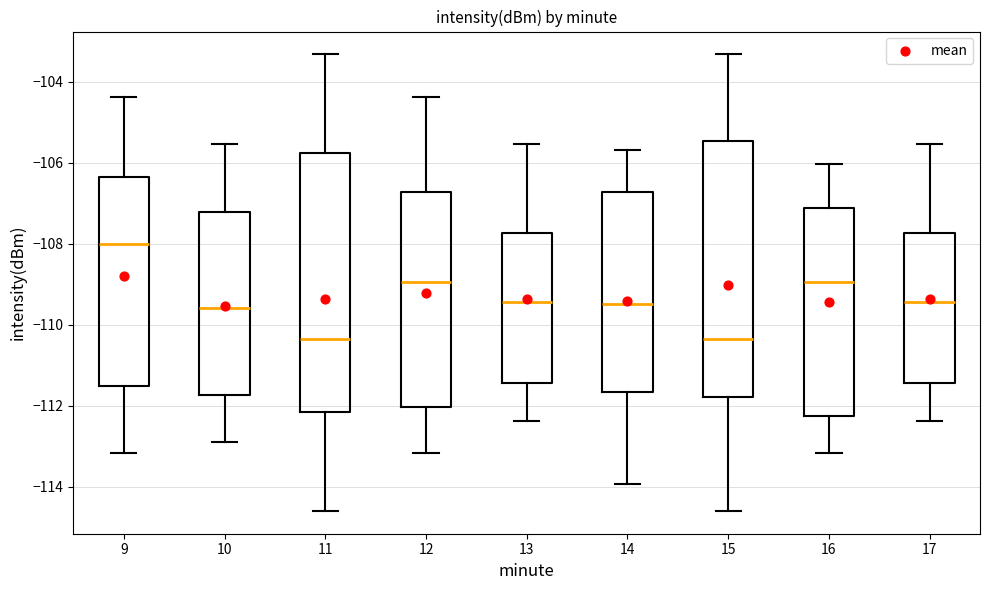

Where does the lower whisker of the box at x = 14 end on the y-axis? The values are not printed on the chart, so give them approximately, as read against the axis.

-114.0